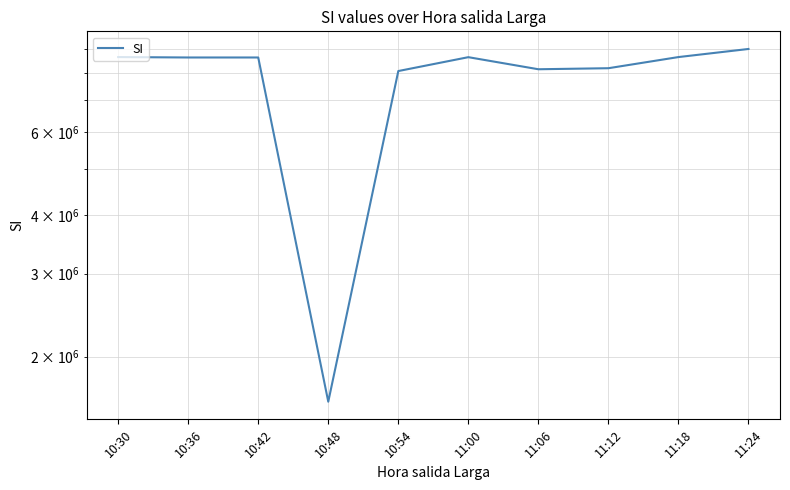

Which has a higher value, 10:42 or 11:00?

11:00